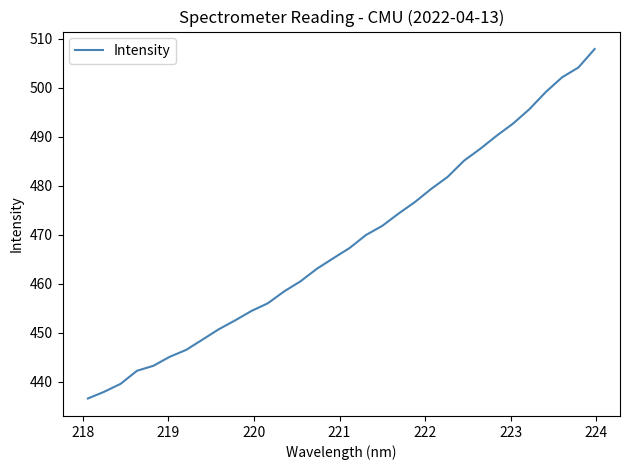

What is the greatest value displayed?

507.9